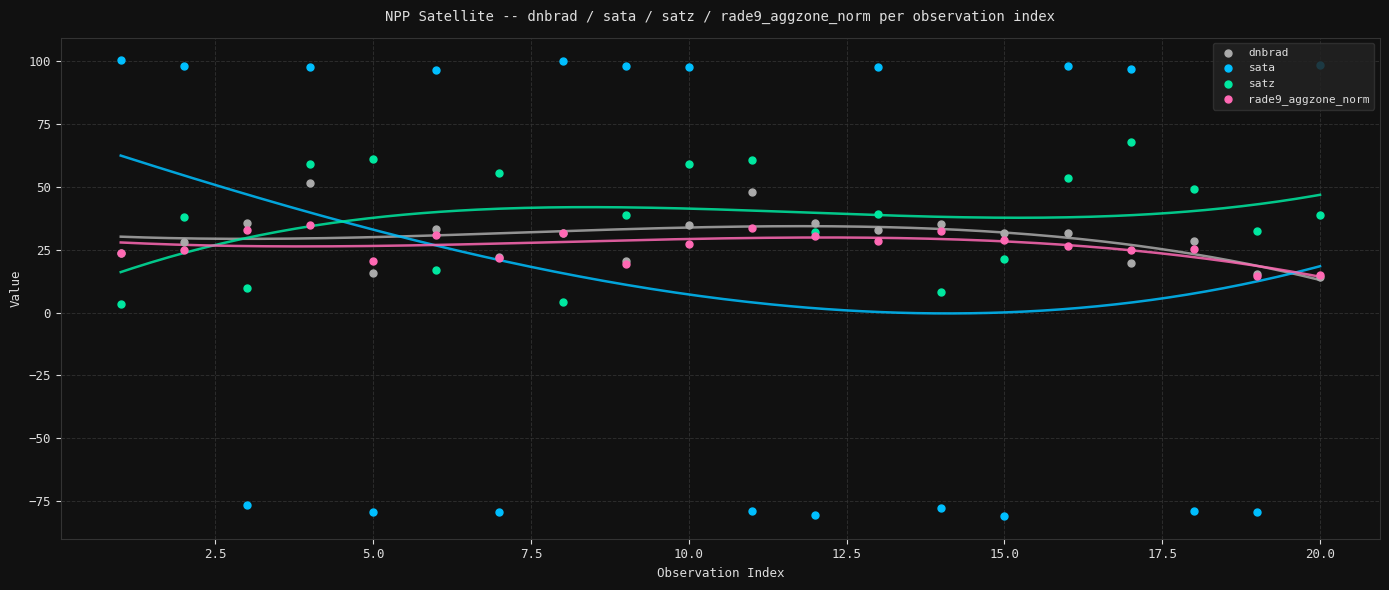

Which series reaches the minimum Y coordinate?

sata